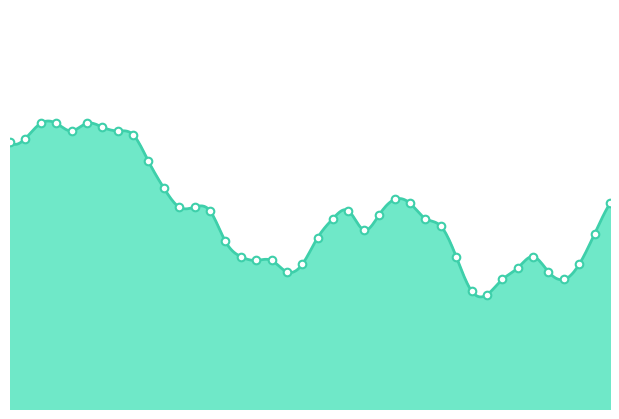

Approximately how many times larger is the value at 00:01 compared to 00:11?

1.0